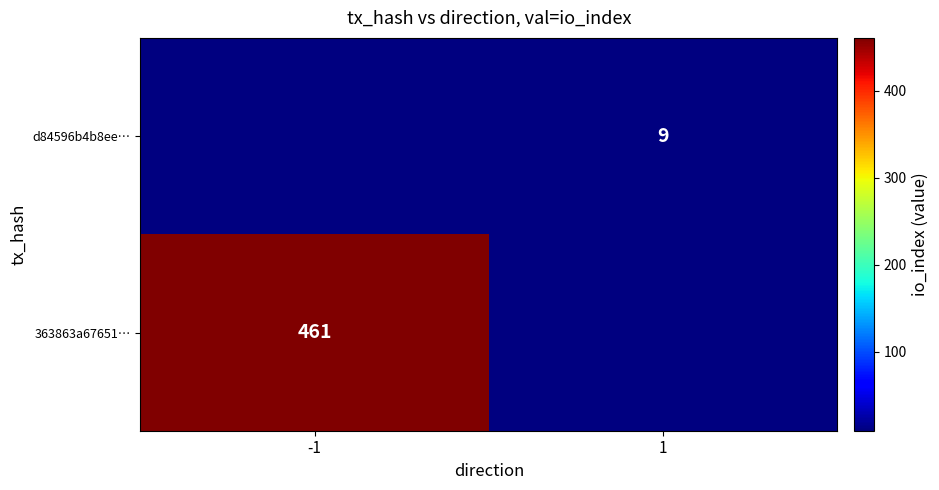

What is the greatest value displayed?

461.0